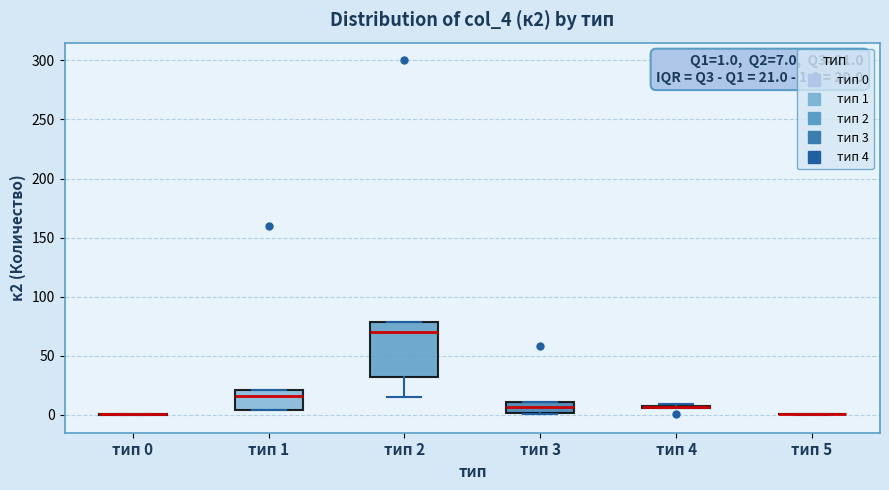

Comparing the boxes themselves (not the whiskers), which one is the tallest?

тип 2